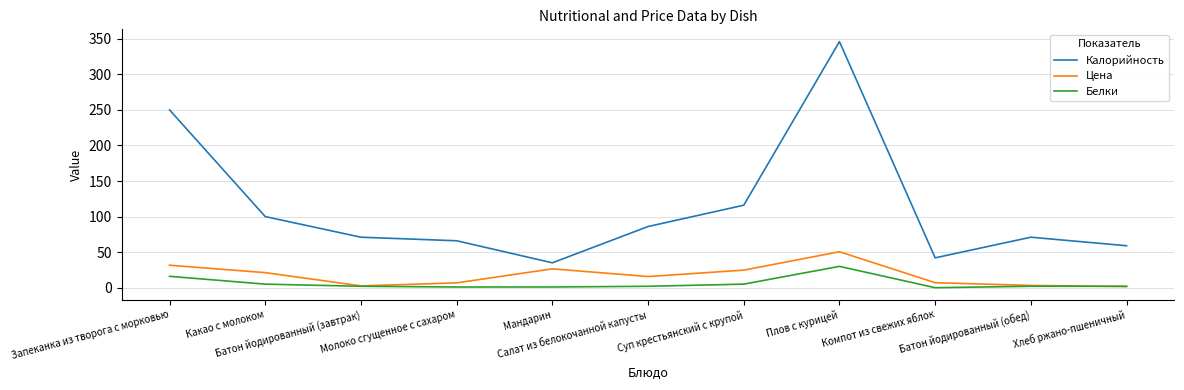

At how many categories does at least one series exceed 317?

1